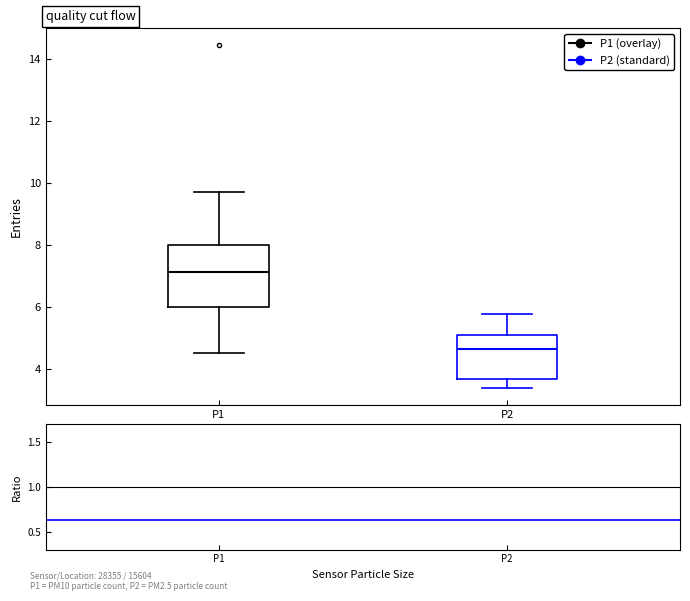

Where does the upper whisker of the box for P2 end on the y-axis? The values are not printed on the chart, so give them approximately, as read against the axis.

5.8